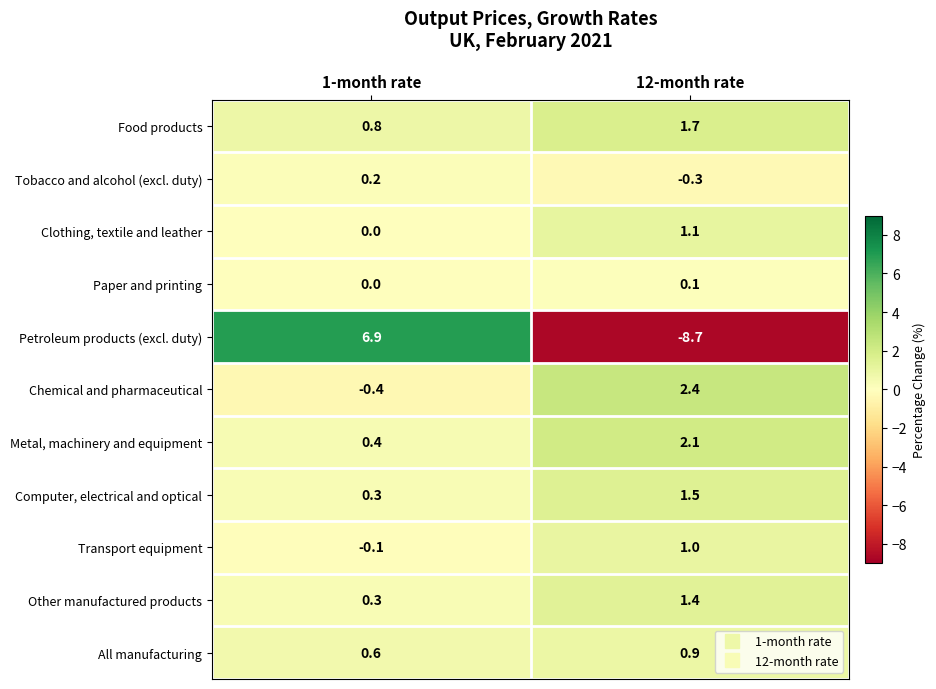

List the series in order of their peak value, lowest first.

Paper and printing, Tobacco and alcohol (excl. duty), All manufacturing, Transport equipment, Clothing, textile and leather, Other manufactured products, Computer, electrical and optical, Food products, Metal, machinery and equipment, Chemical and pharmaceutical, Petroleum products (excl. duty)